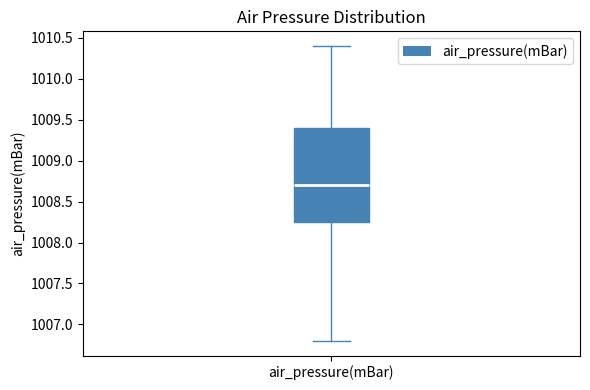

Where does the upper whisker of the box for air_pressure(mBar) end on the y-axis? The values are not printed on the chart, so give them approximately, as read against the axis.

1010.40